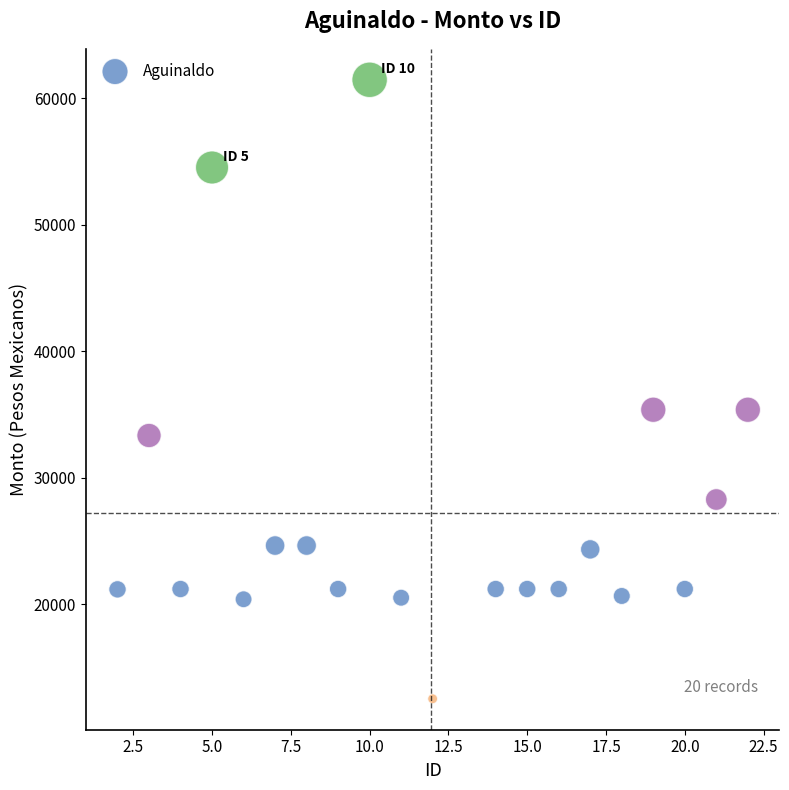

What is the range of X values (max minus min)?

20.0